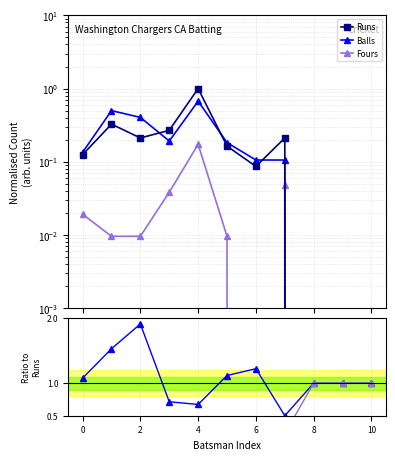

How many interior local peaks does the Fours series have?

2